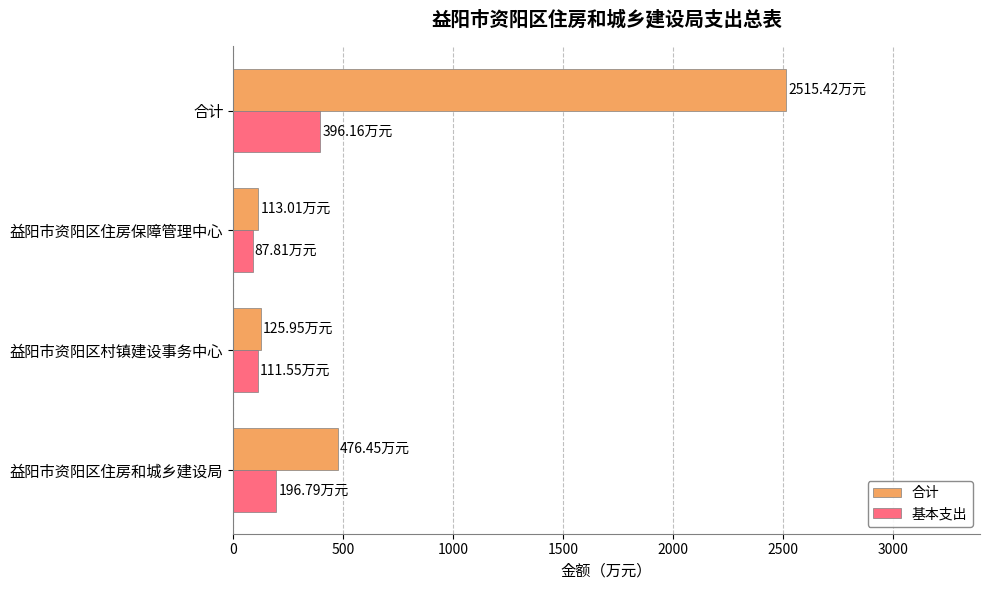

Which category has the highest value in the 合计 series?

合计